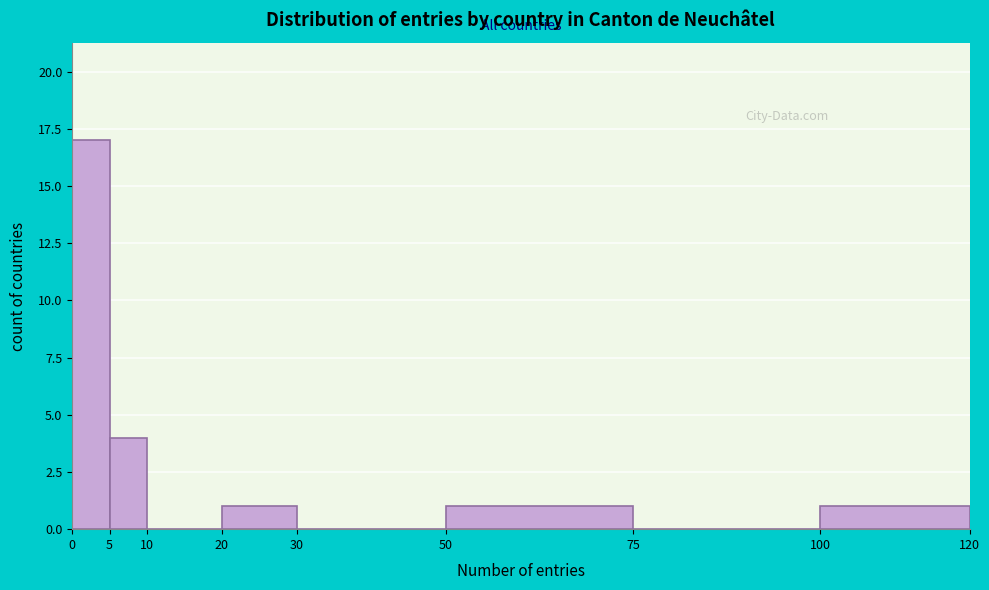

Reading left to right, transcribe this chart: for each bar, give the range it covers on the x-axis and its height. The values are not printed on the chart, so give them approximately, as read against the axis.

0 to 5: 17
5 to 10: 4
10 to 20: 0
20 to 30: 1
30 to 50: 0
50 to 75: 1
75 to 100: 0
100 to 120: 1